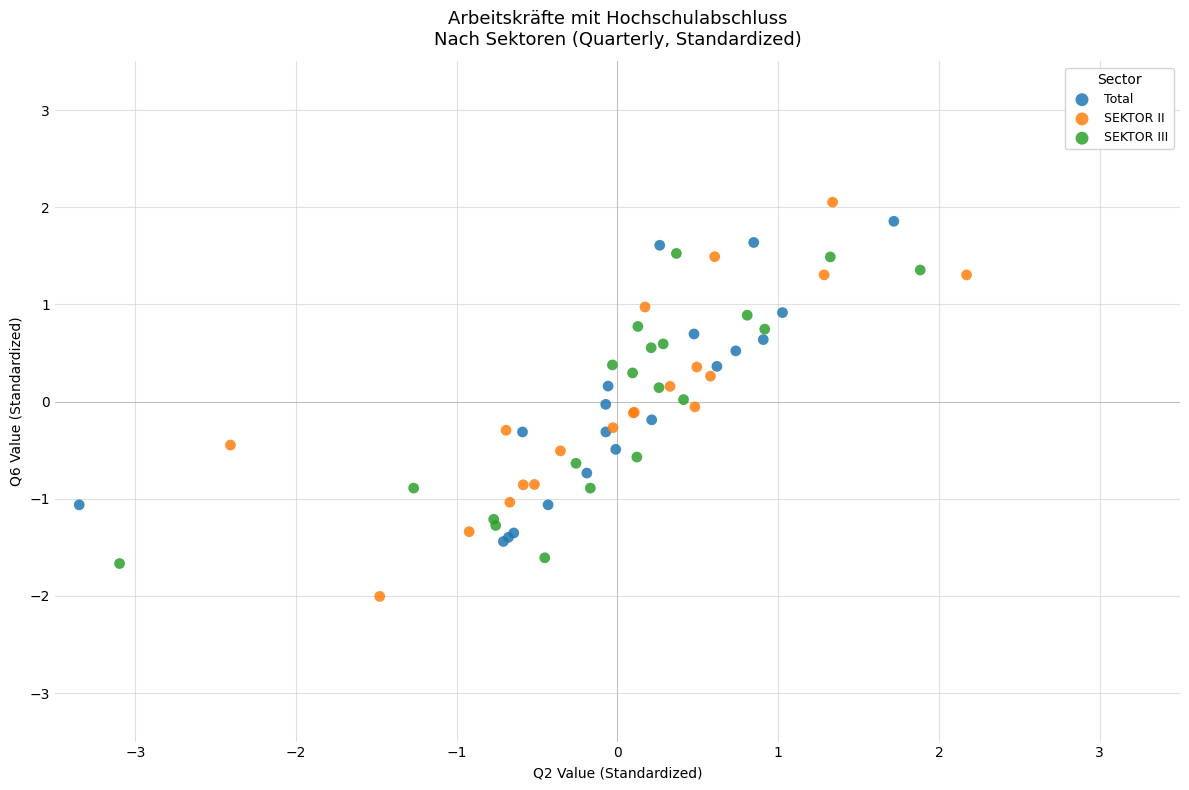

Which series has the widest spread of Y values?

SEKTOR II